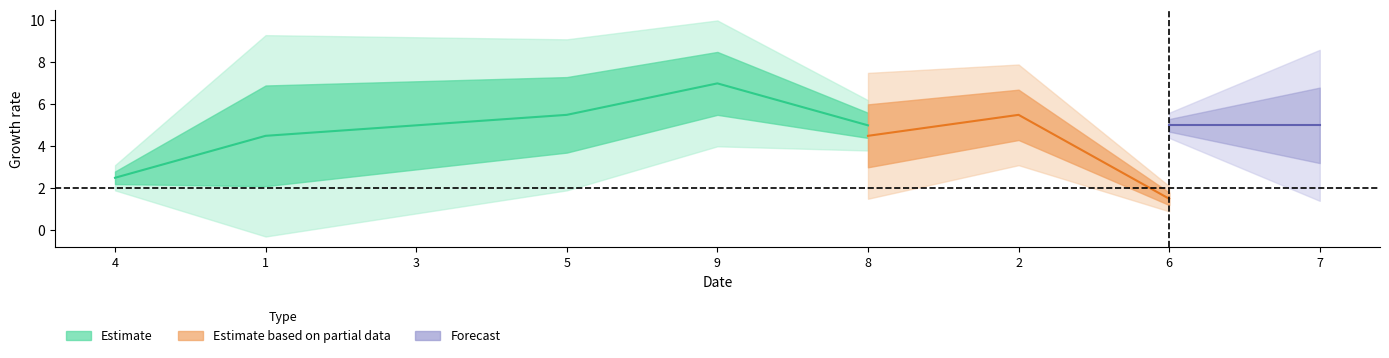

Count the col_3 values in the range 3 to 7.

5